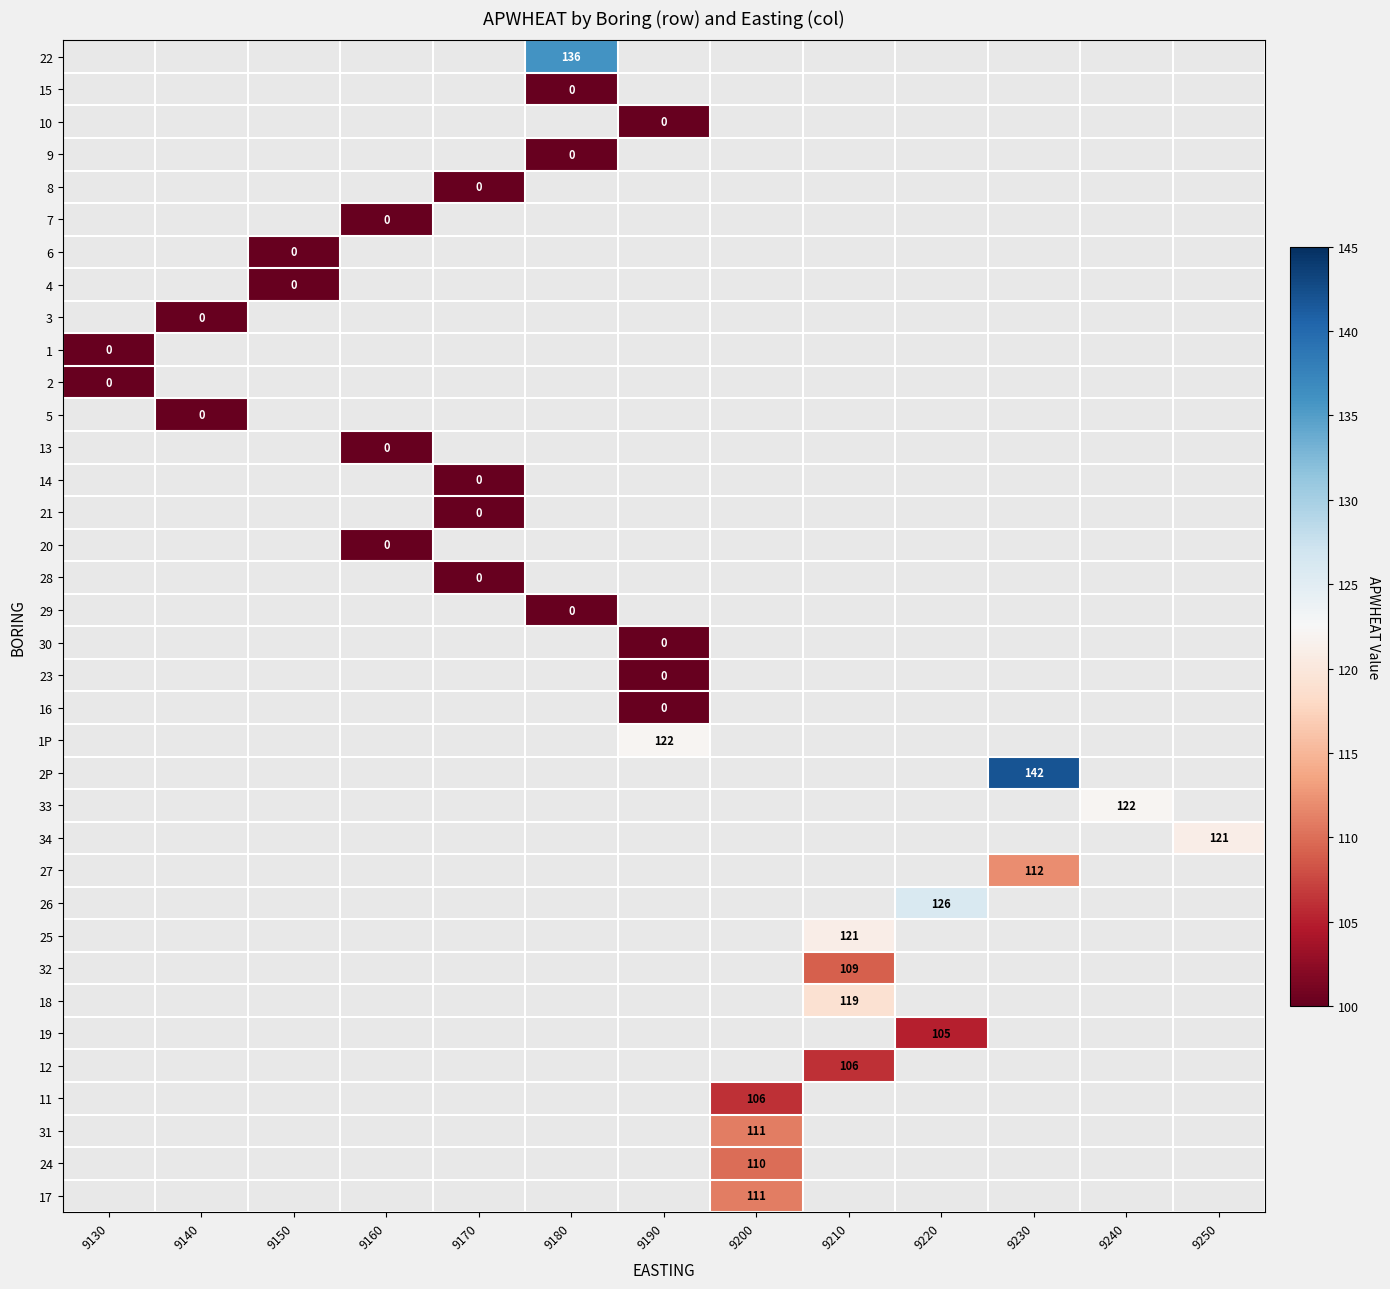

Is the value of 1P at 9140 greater than the value of 10 at 9150?

No